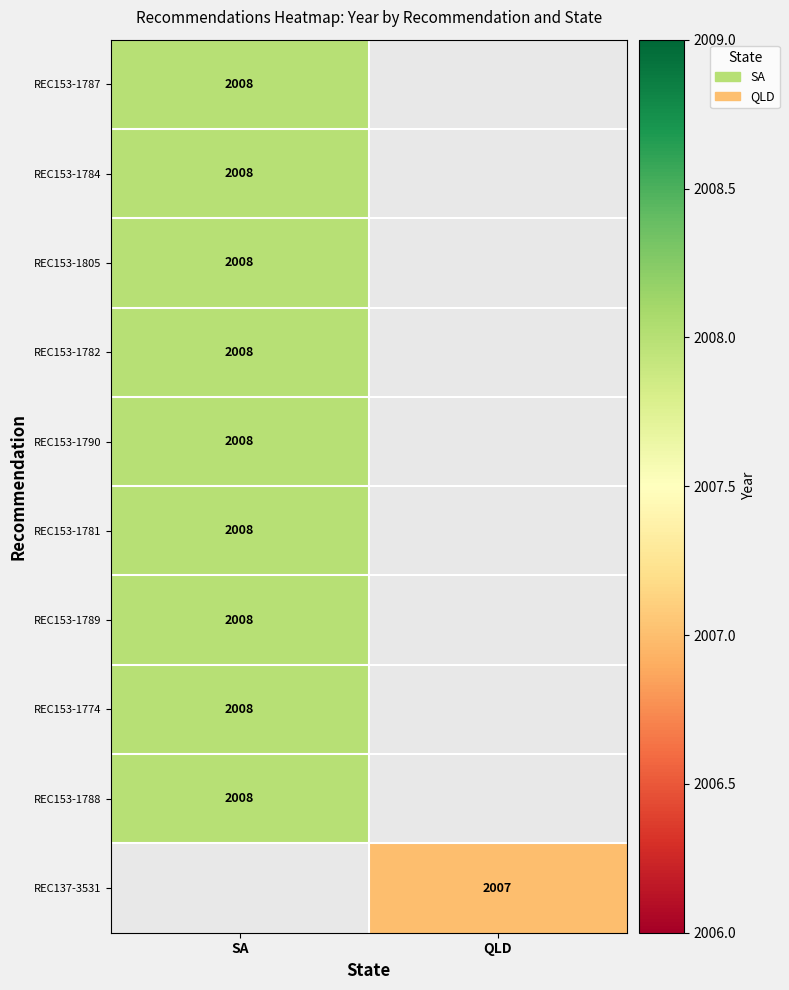

The value of REC153-1774 at SA is 2688.8. True or false?

False